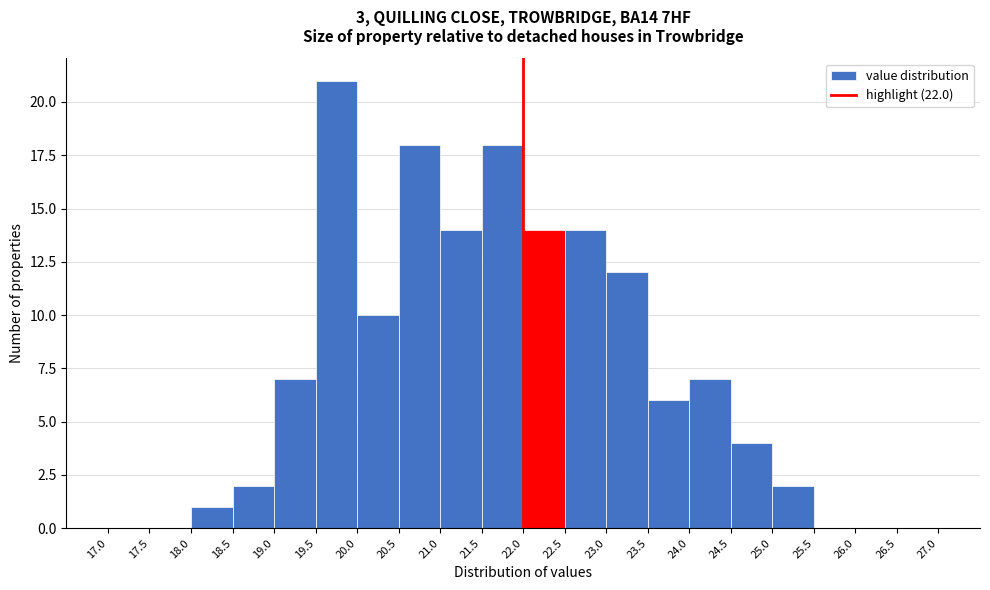

Reading left to right, transcribe this chart: for each bar, give the range it covers on the x-axis and its height. The values are not printed on the chart, so give them approximately, as read against the axis.

17.0 to 17.5: 0
17.5 to 18.0: 0
18.0 to 18.5: 1
18.5 to 19.0: 2
19.0 to 19.5: 7
19.5 to 20.0: 21
20.0 to 20.5: 10
20.5 to 21.0: 18
21.0 to 21.5: 14
21.5 to 22.0: 18
22.0 to 22.5: 14
22.5 to 23.0: 14
23.0 to 23.5: 12
23.5 to 24.0: 6
24.0 to 24.5: 7
24.5 to 25.0: 4
25.0 to 25.5: 2
25.5 to 26.0: 0
26.0 to 26.5: 0
26.5 to 27.0: 0